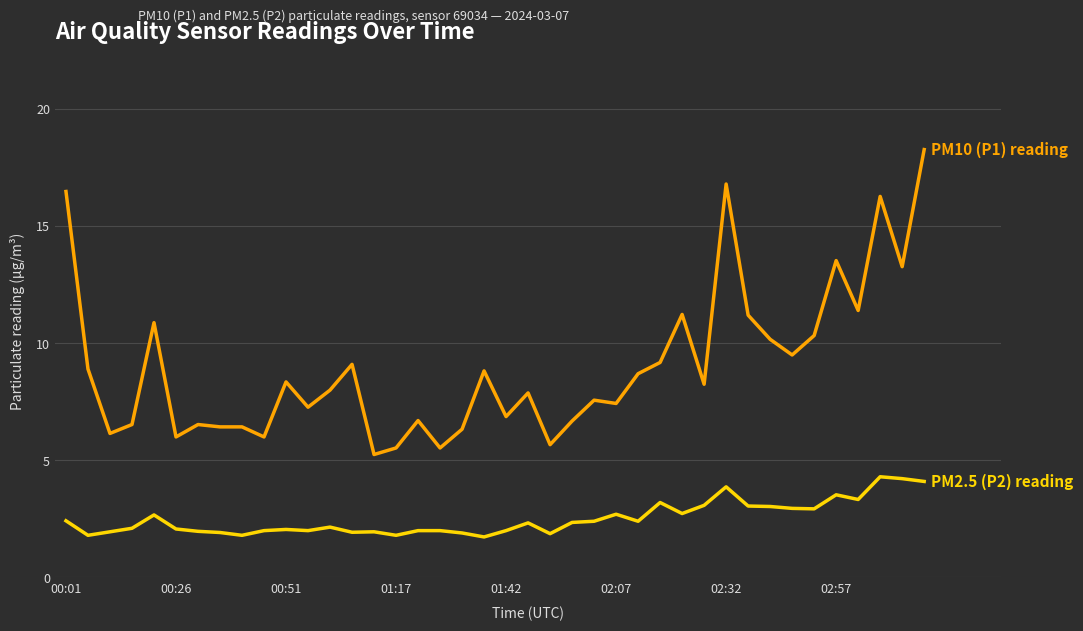

What is the maximum value shown in the chart?

18.3